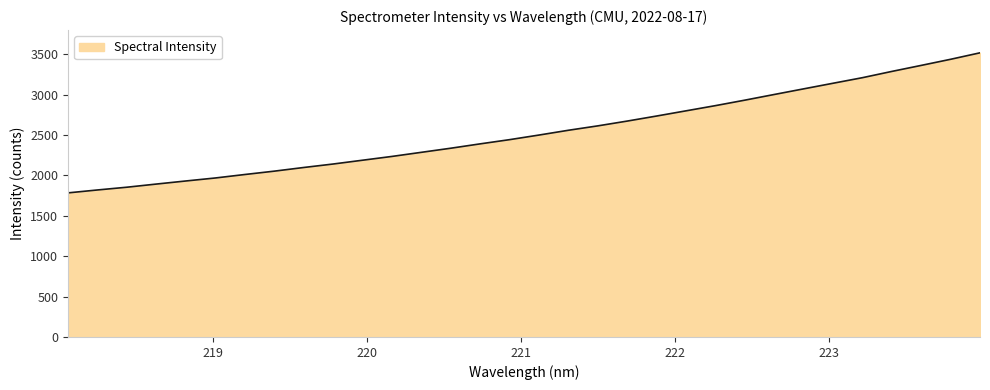

What is the minimum value shown in the chart?

1783.5